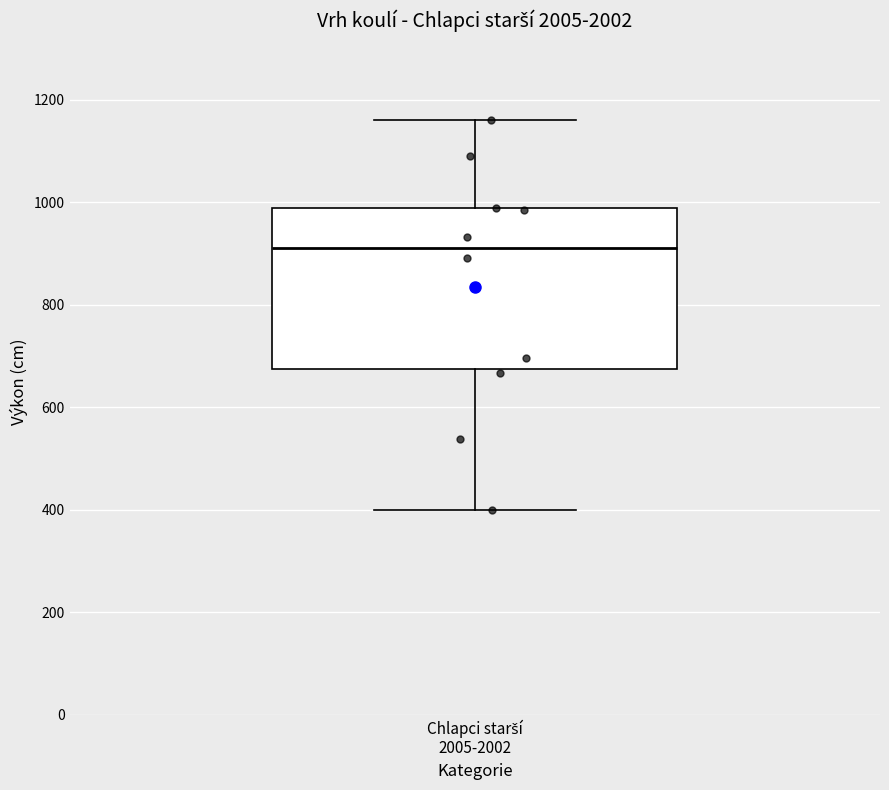

Read this box plot against the y-axis: the position of the median line, the range covered by the box, and the ends of both whiskers. The values are not printed on the chart, so give them approximately, as read against the axis.

median 920, box 680 to 980, whiskers 400 to 1160